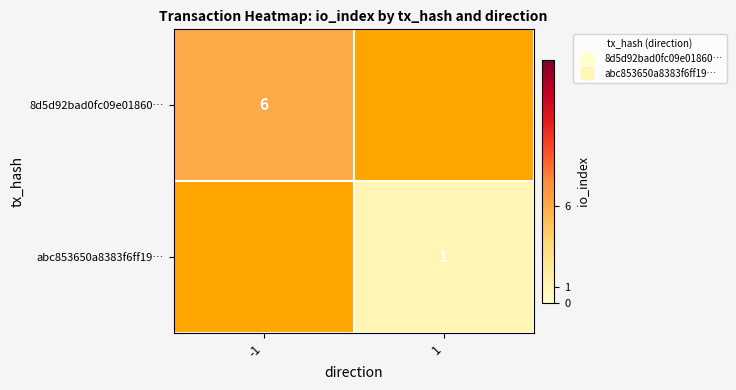

At how many categories does at least one series exceed 4?

1